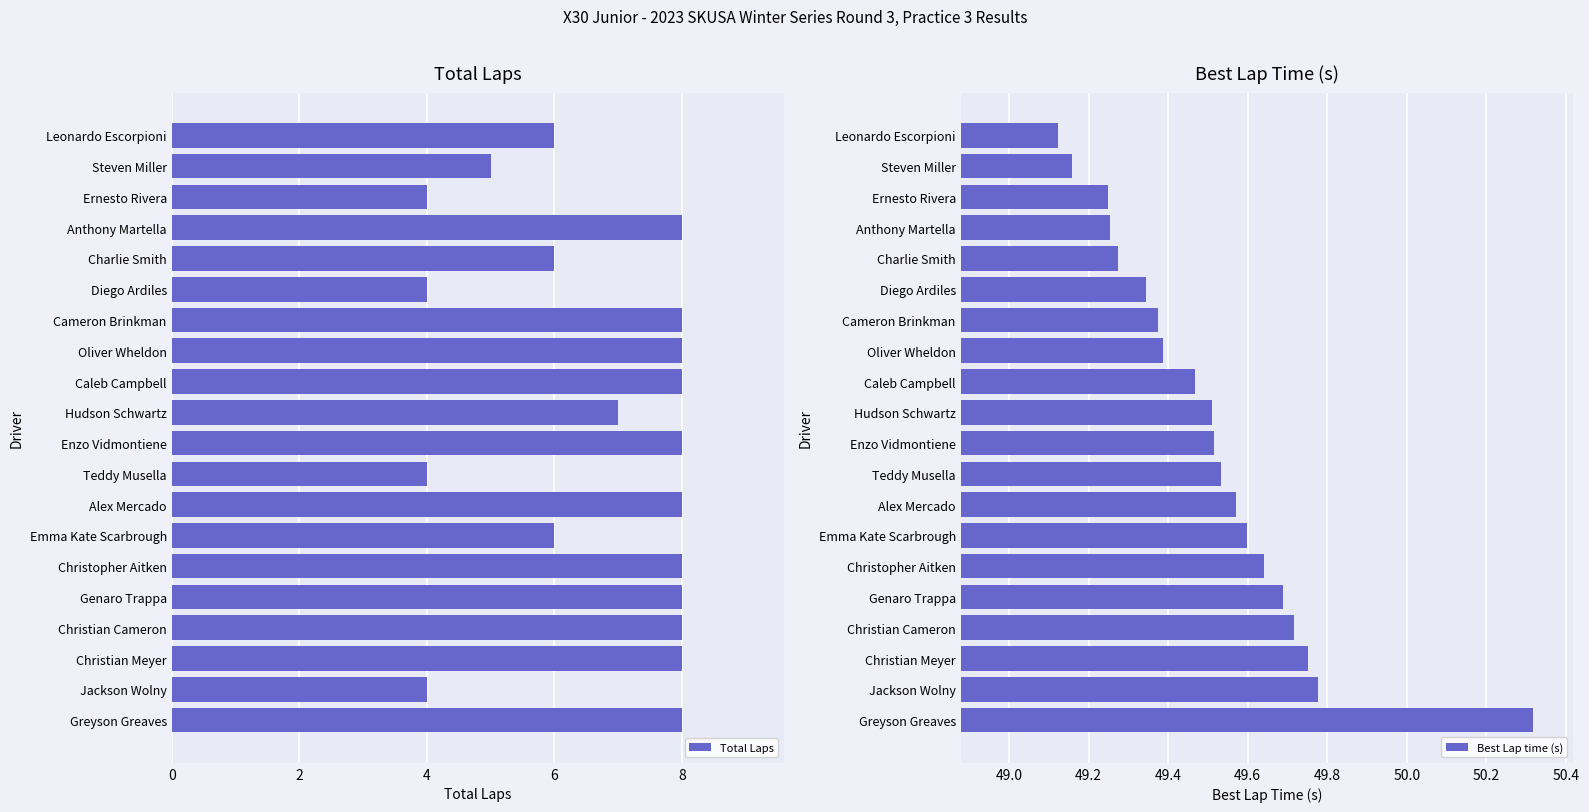

What is the sum of all Total Laps values?

134